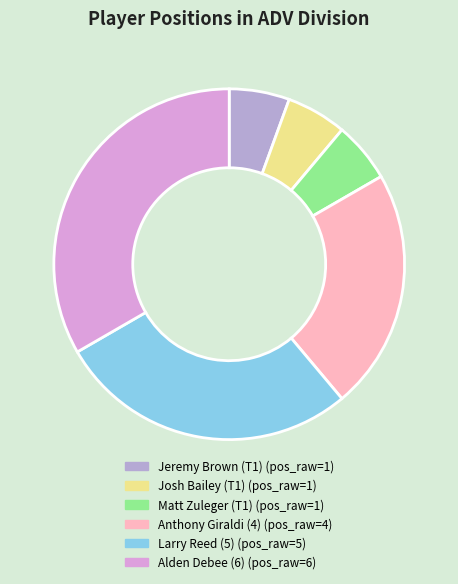

Which slice is the largest?

Alden Debee (6)